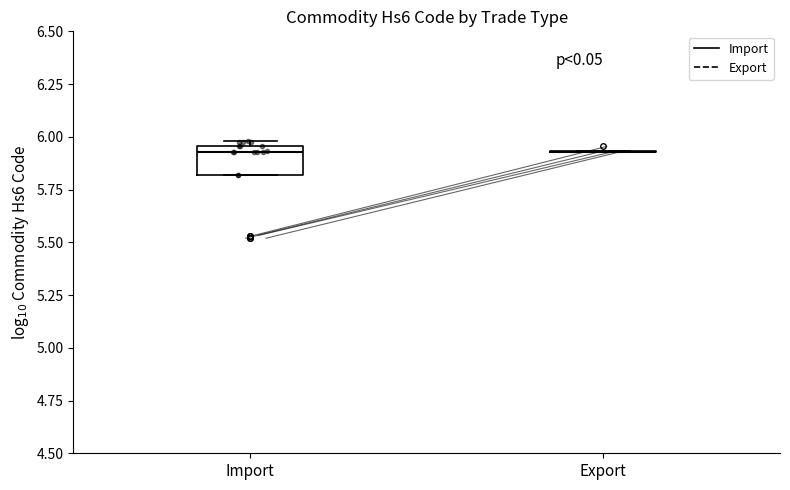

Which box is the tallest, from its lower edge to its upper edge?

Import